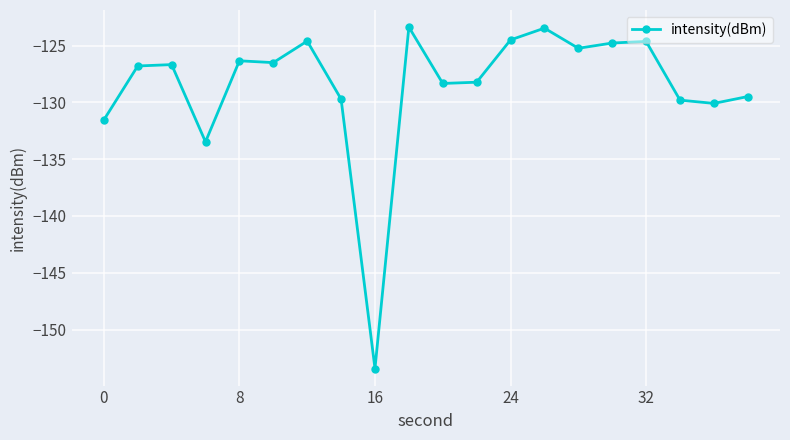

What is the difference between the maximum and minimum values?

30.0